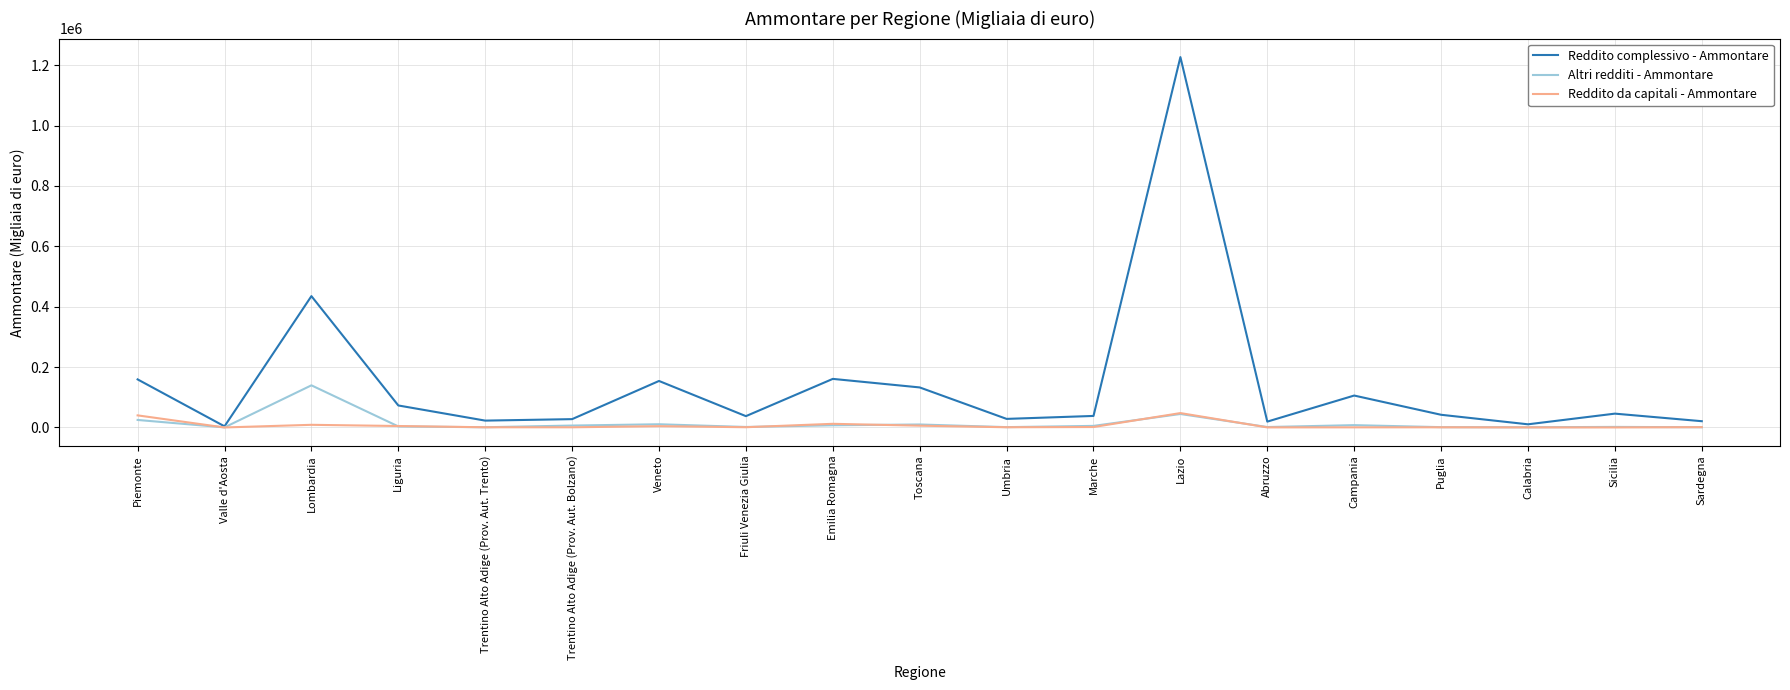

What is the sum of all Reddito da capitali - Ammontare values?

129862